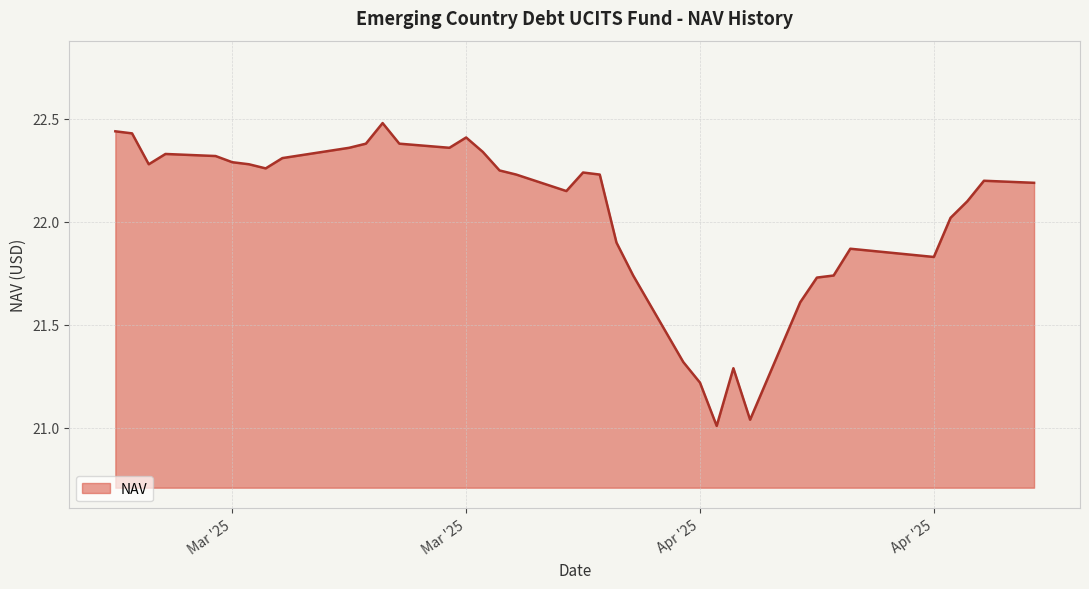

How many values are below 22?

12